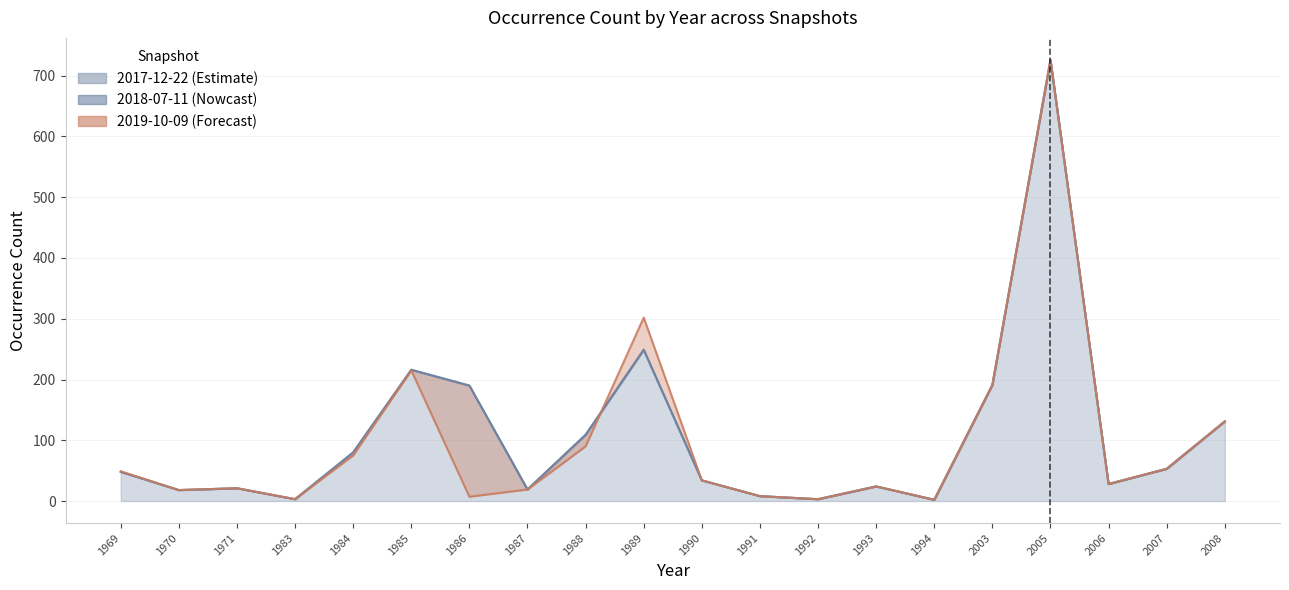

How many interior local peaks does the 2019-10-09 series have?

5